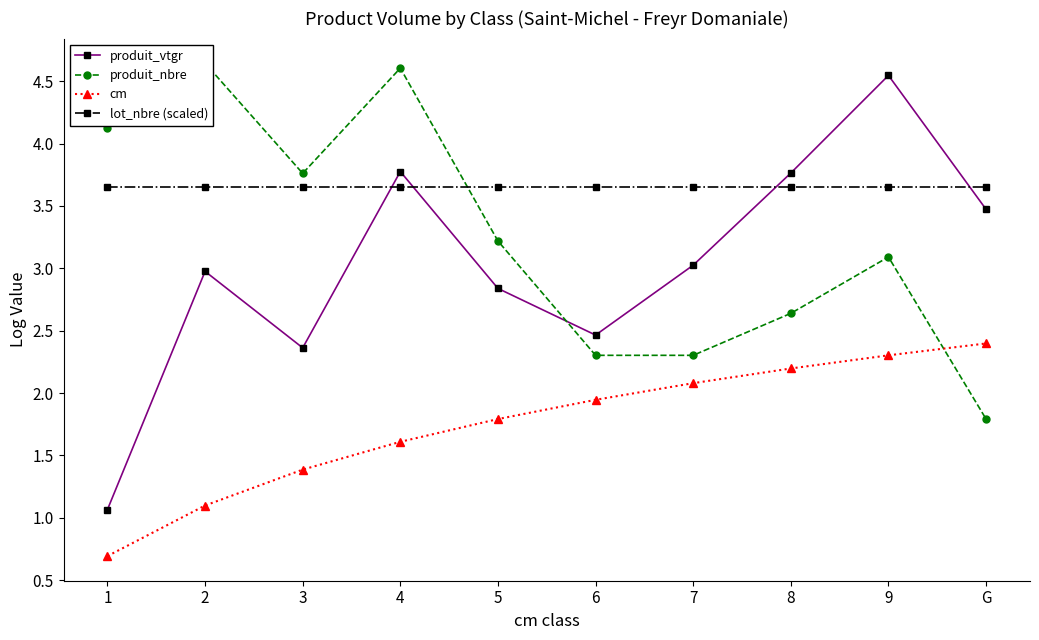

Does the chart have visible grid lines?

No